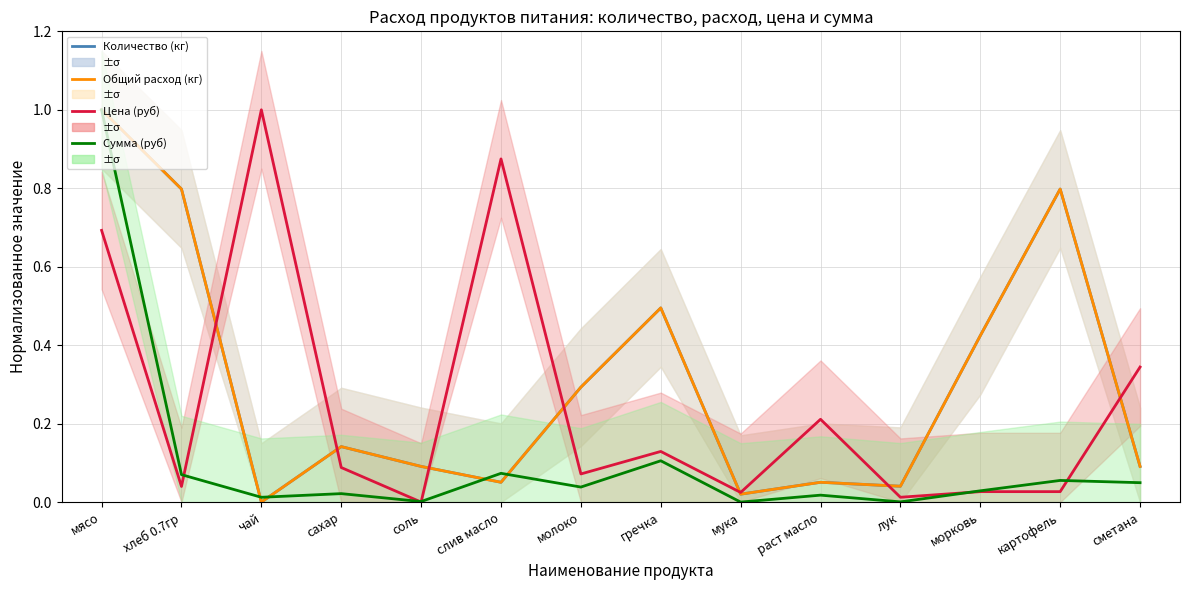

Which category has the highest value in the Цена (руб) series?

чай